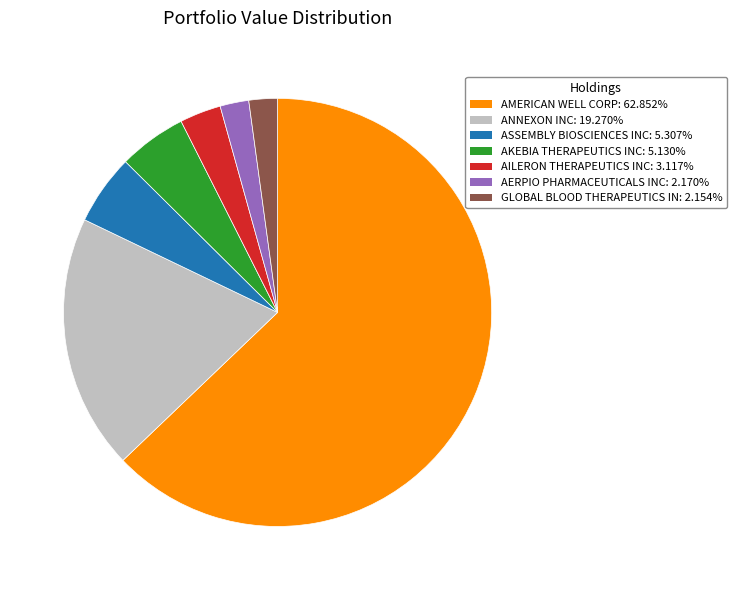

Do AILERON THERAPEUTICS INC and GLOBAL BLOOD THERAPEUTICS IN together represent more than half of the pie?

No